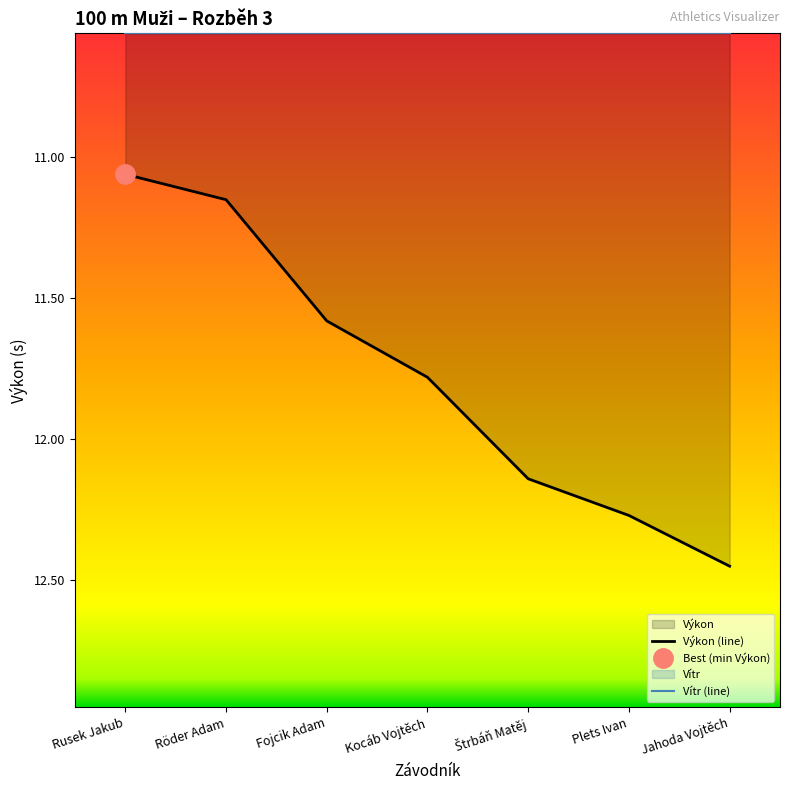

Reading right to left, extract all data points from this chart.

12.4	12.3	12.1	11.8	11.6	11.2	11.1